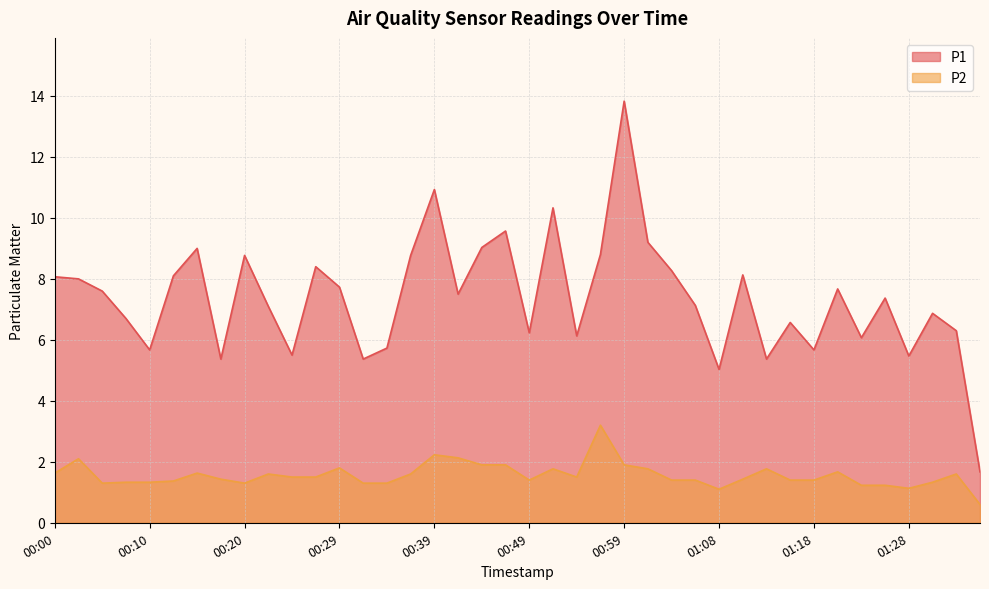

Which series has the widest spread of values?

P1